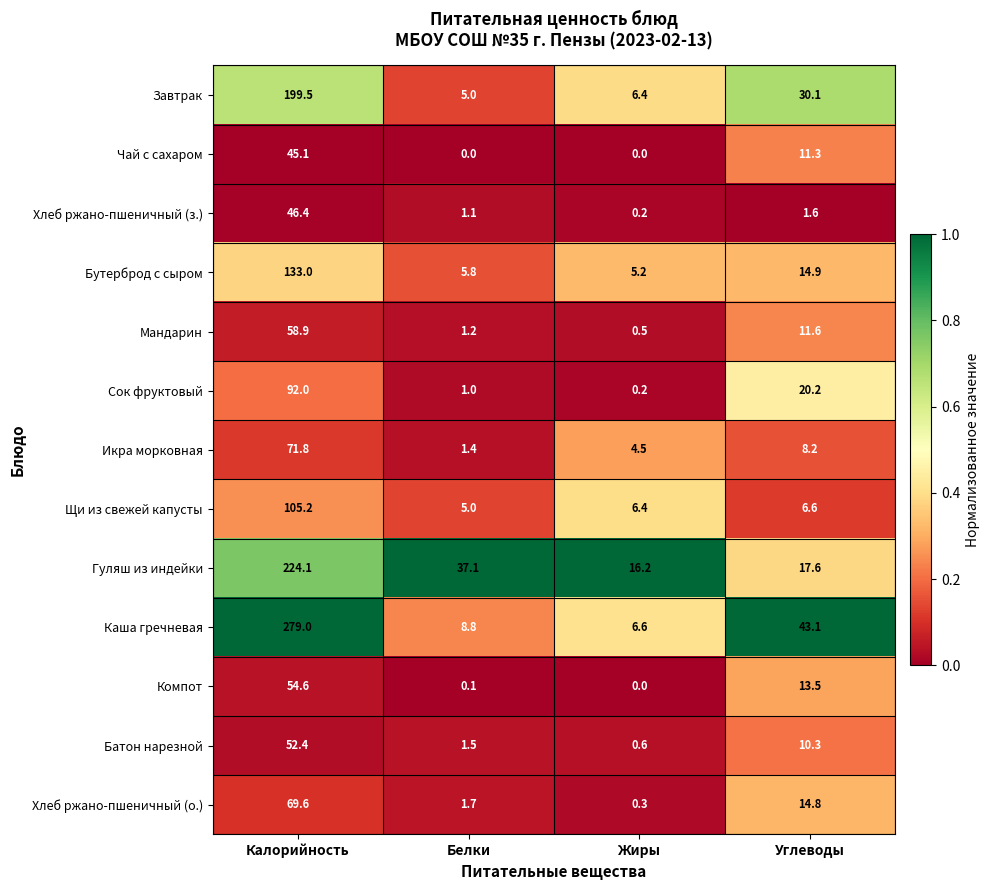

Which series has the largest range (max minus min)?

Каша гречневая